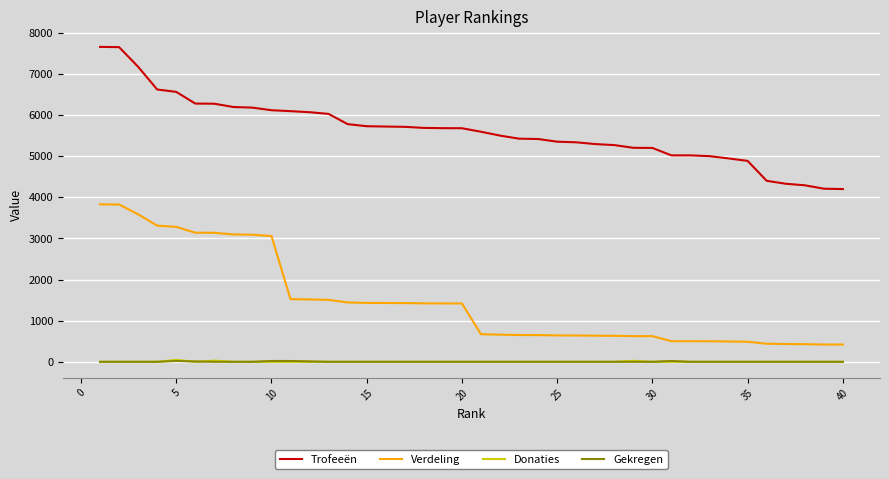

What is the greatest value displayed?

7657